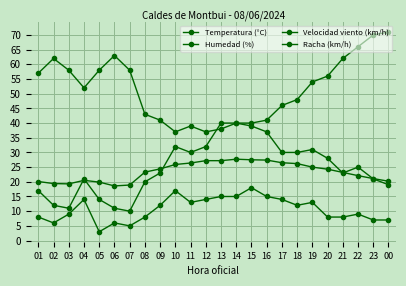

How many lines are shown in the chart?

4